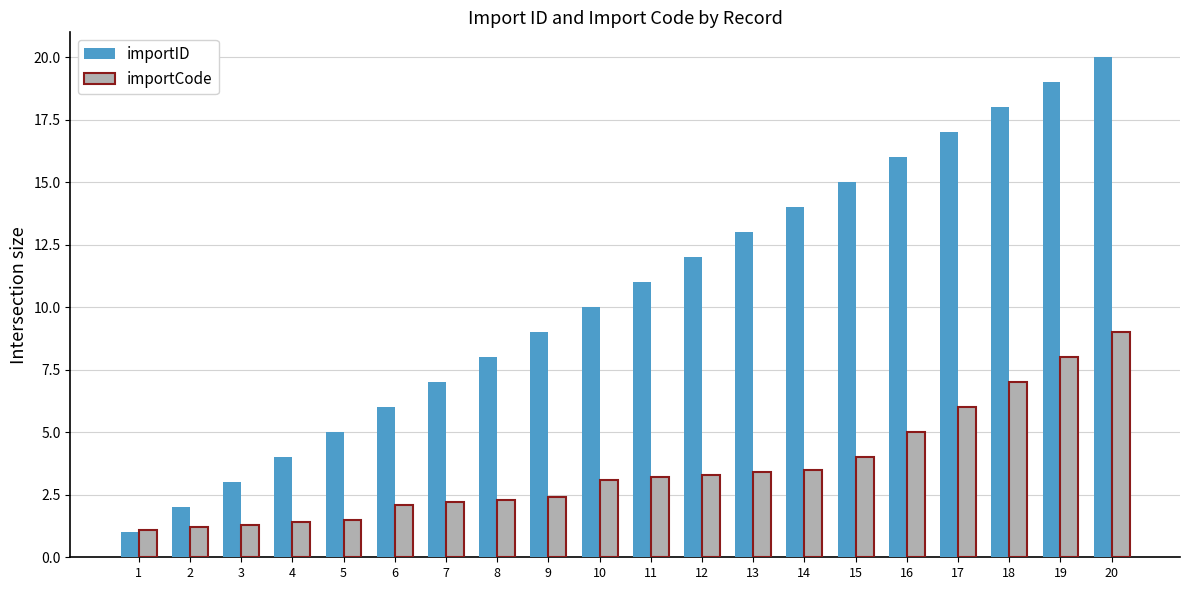

Which series has the widest spread of values?

importID